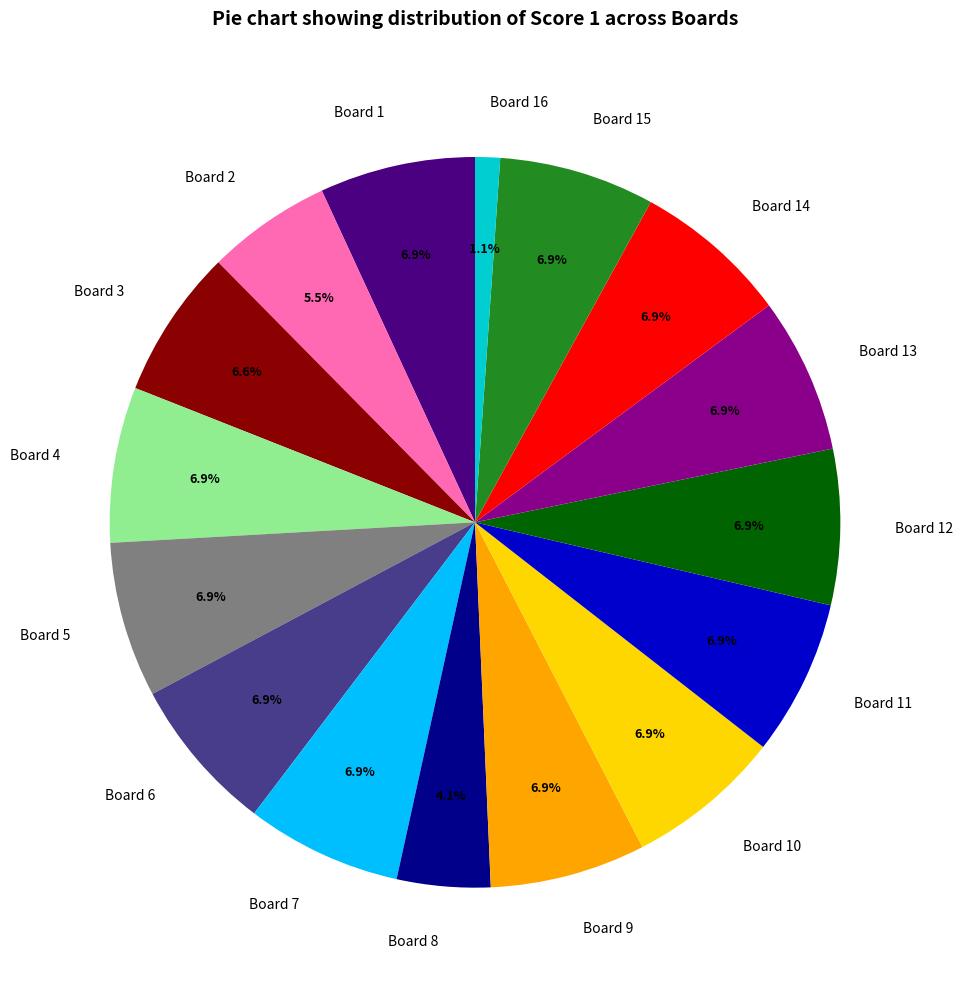

Between Board 14 and Board 2, which is larger?

Board 14